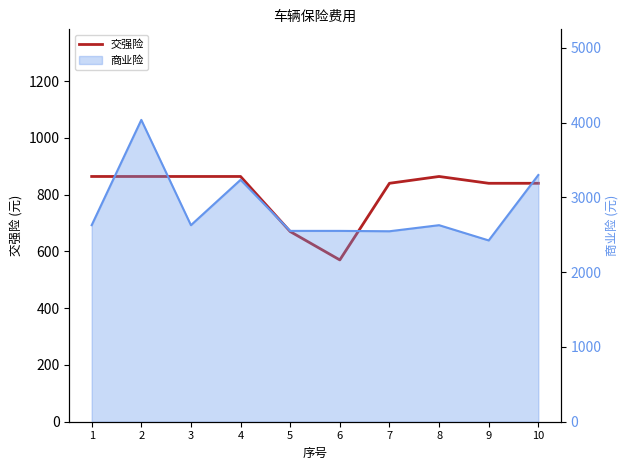

What is the sum of the values at 2 and 6?

1434